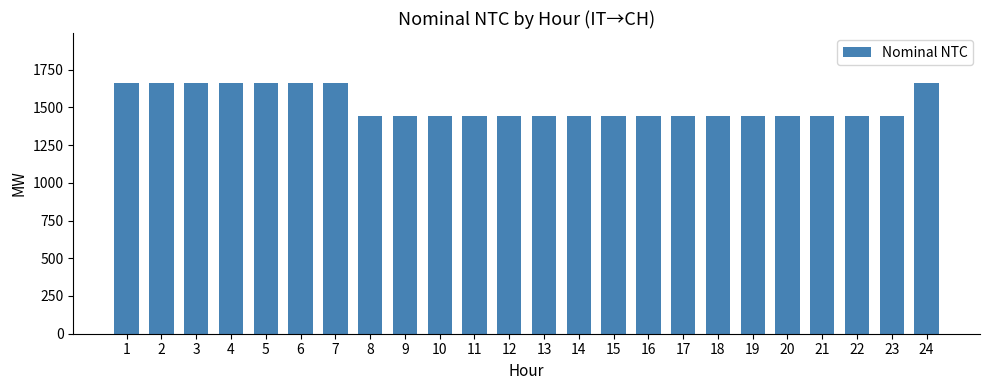

What is the ratio of the value at 4 to the value at 3?

1.0